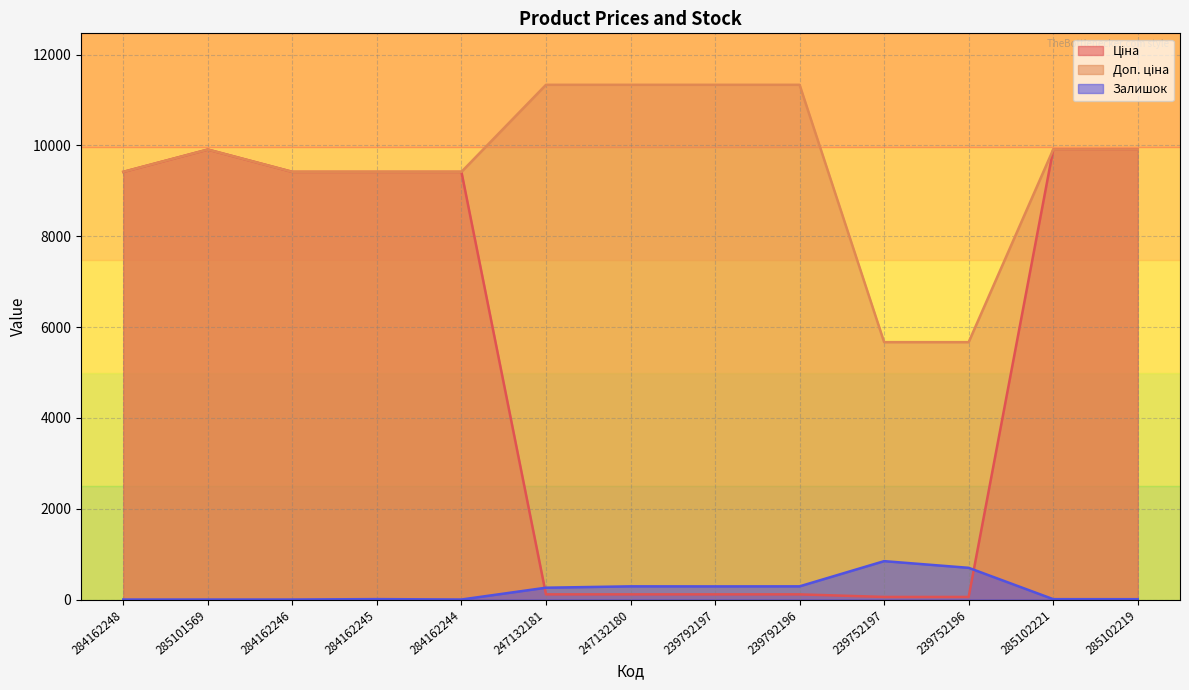

At which label does Доп. ціна reach its peak?

247132181